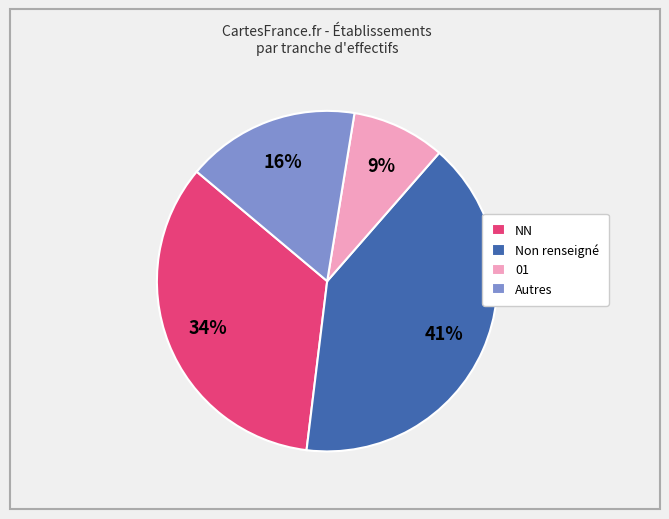

Between Non renseigné and 01, which is larger?

Non renseigné